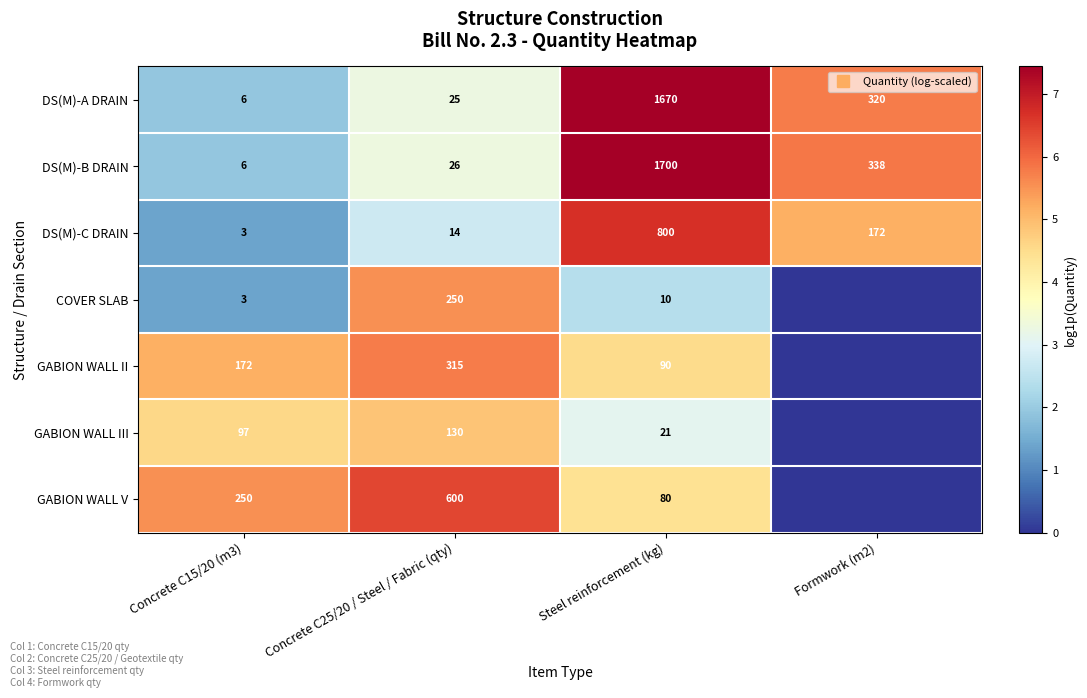

What is the spread (max minus min) of values at Concrete C25/20 / Steel / Fabric (qty)?

3.7